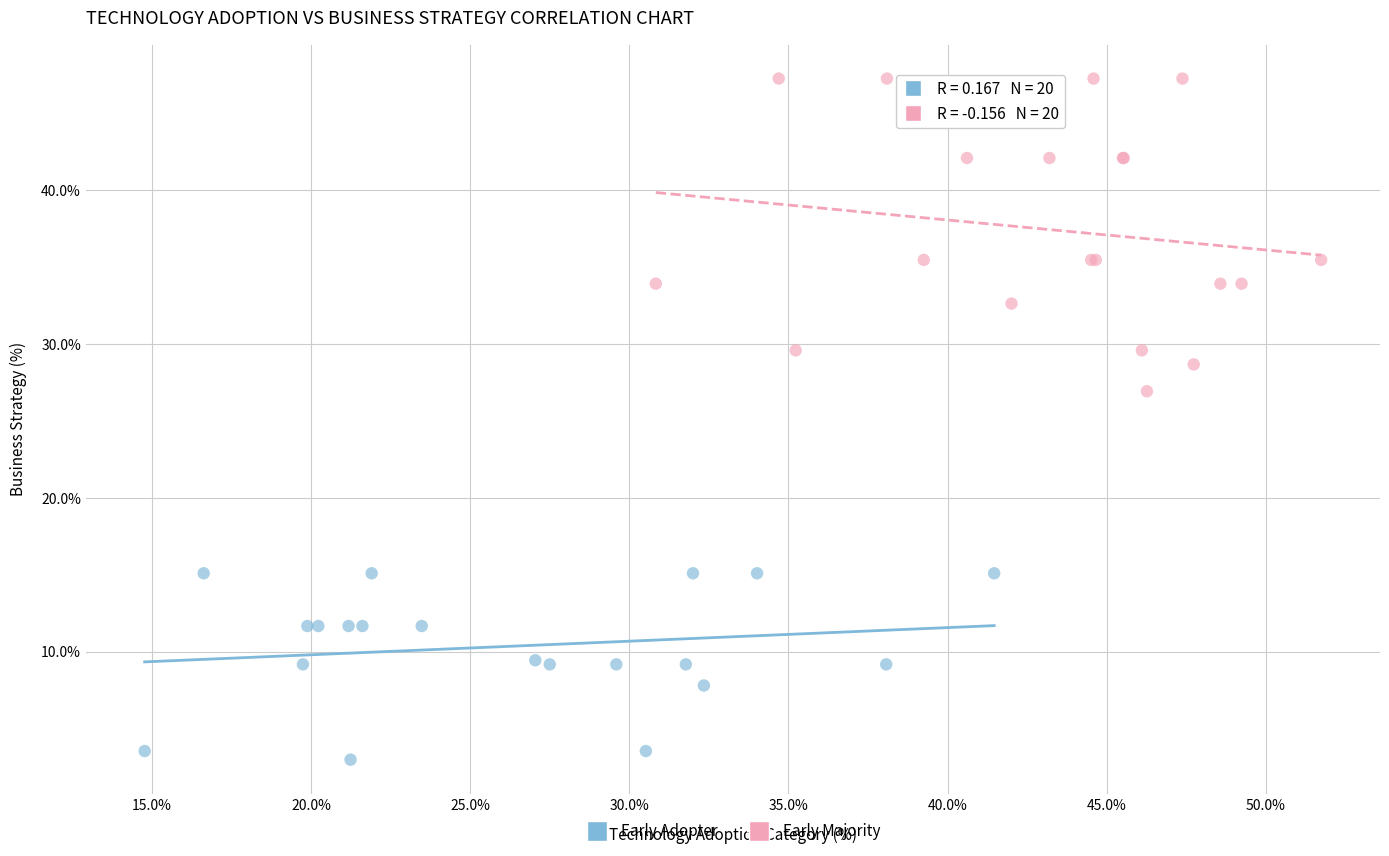

What are all the series names shown in the legend?

Early Adopter, Early Majority